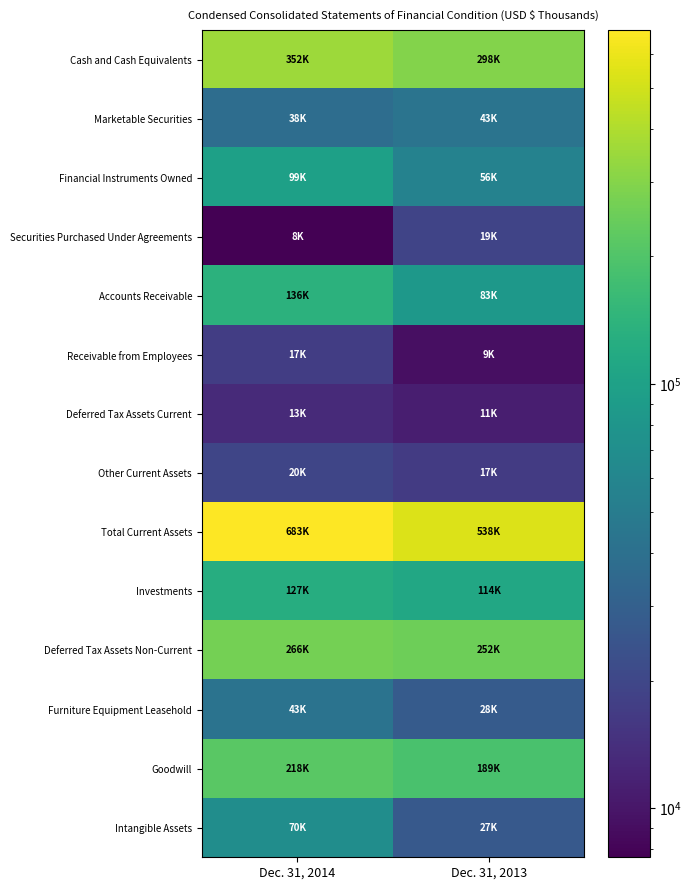

Rank the series at Dec. 31, 2013 from highest to lowest value.

Total Current Assets, Cash and Cash Equivalents, Deferred Tax Assets Non-Current, Goodwill, Investments, Accounts Receivable, Financial Instruments Owned, Marketable Securities, Furniture Equipment Leasehold, Intangible Assets, Securities Purchased Under Agreements, Other Current Assets, Deferred Tax Assets Current, Receivable from Employees